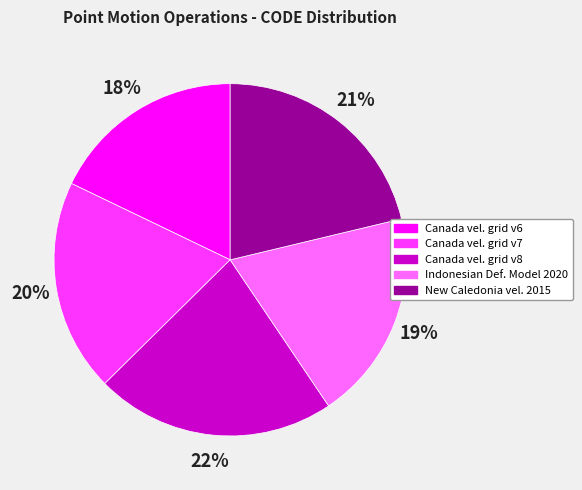

To the nearest percent, what is the average slice percentage?

20%